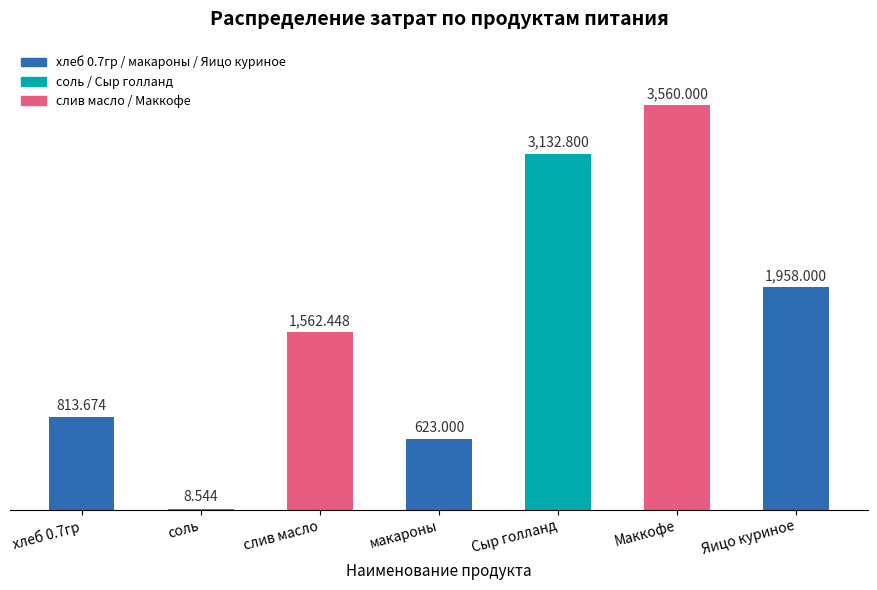

Where does the data first go above 1562?

слив масло